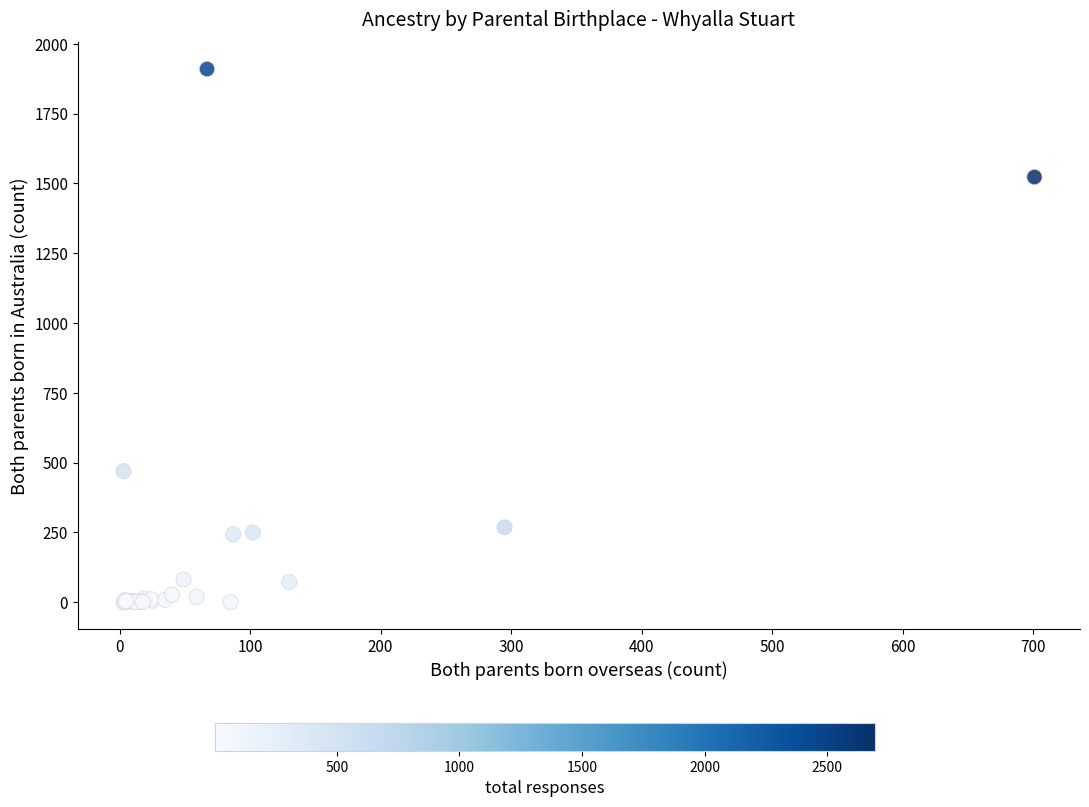

What Y value in the scatter plot is closest to 955?

469